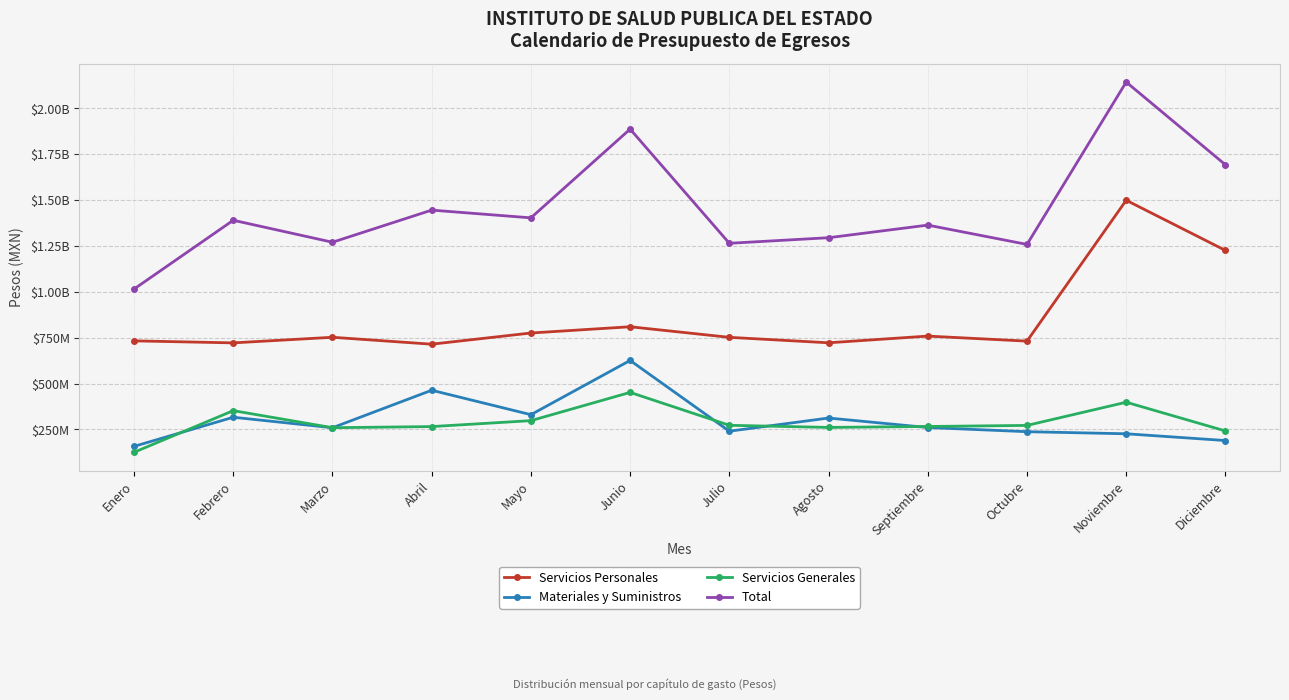

Where is the first local minimum for Materiales y Suministros?

Marzo